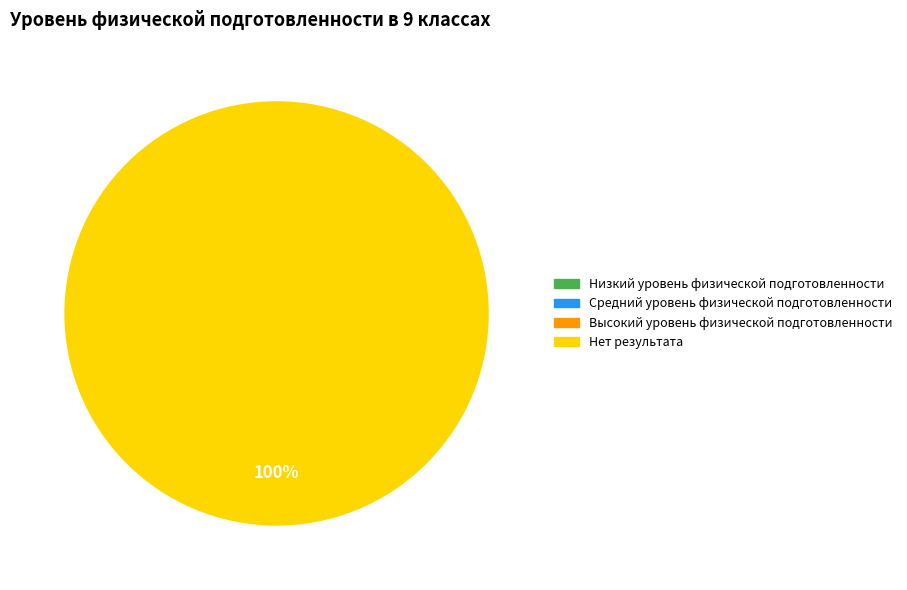

Is there any slice that represents more than half of the pie?

Yes